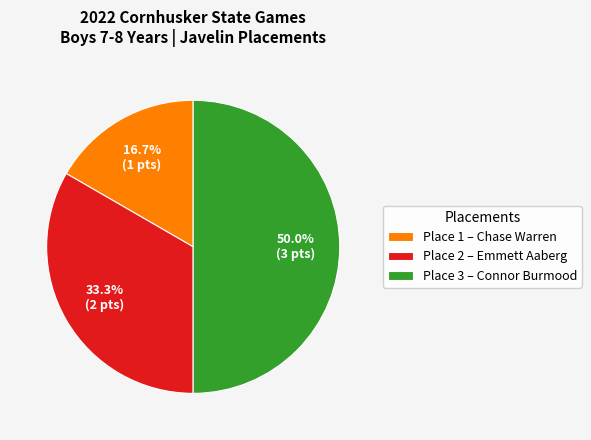

How many segments does this pie chart have?

3